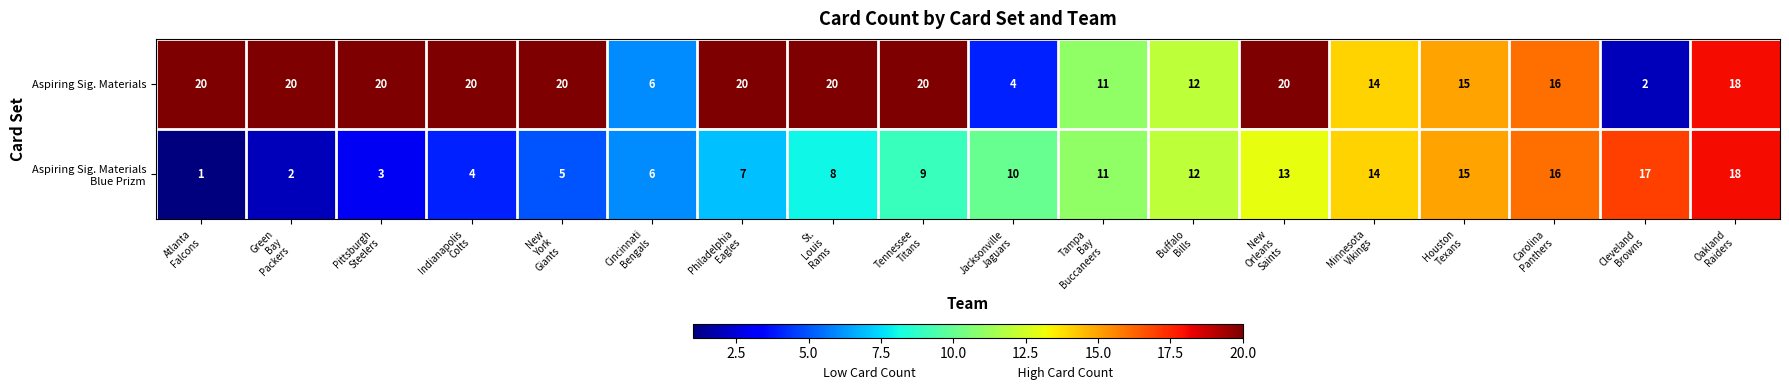

Which label corresponds to the smallest value in the chart?

Atlanta
Falcons